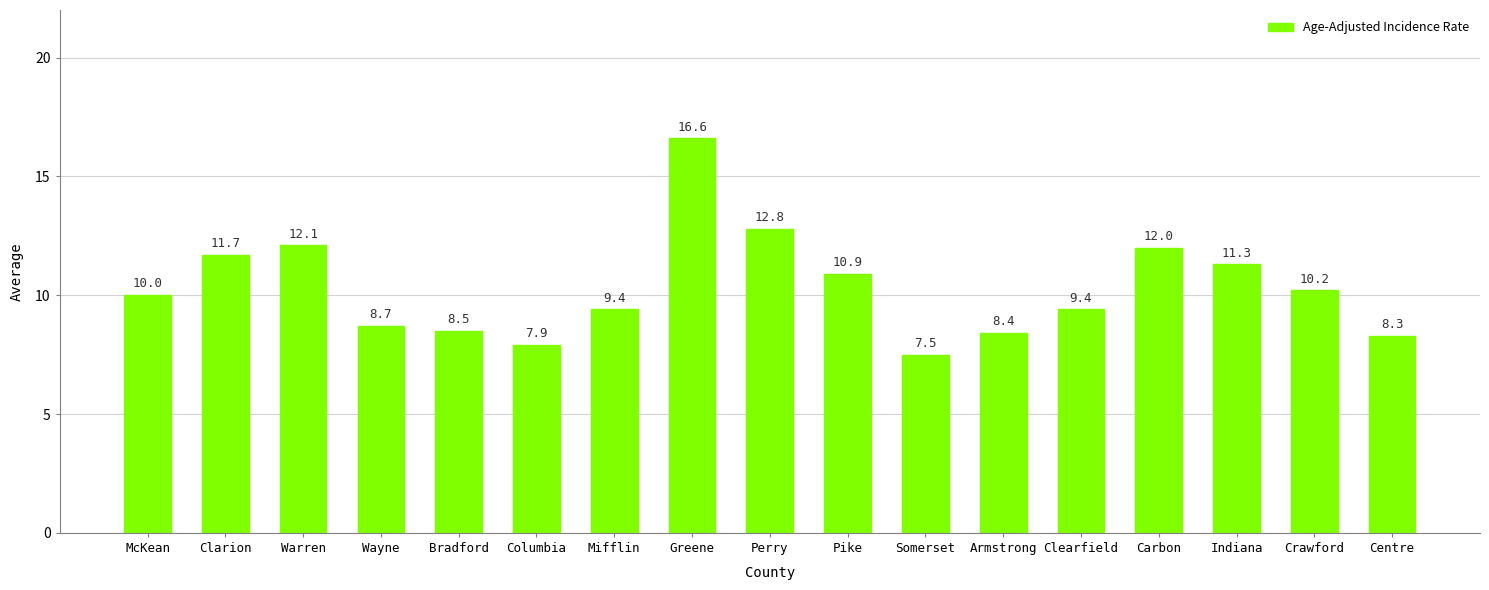

What is the average value?

10.3